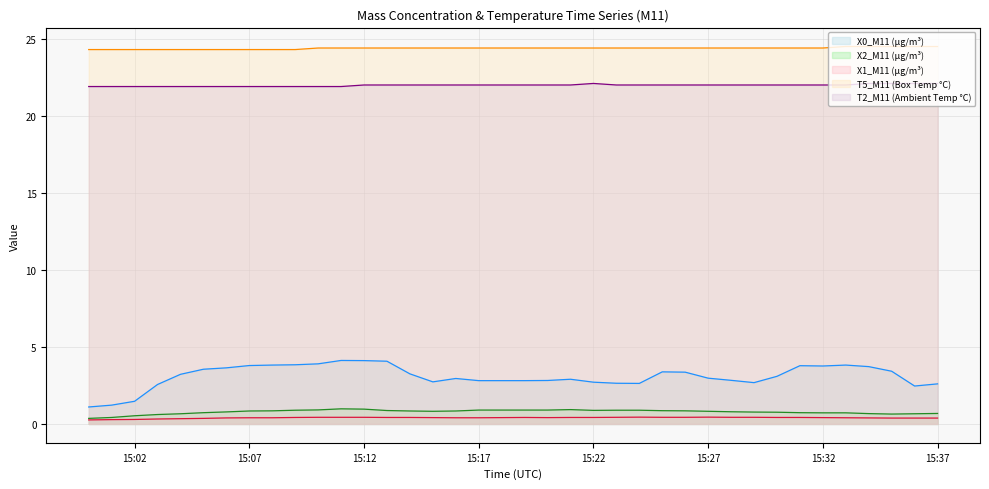

Reading left to right, list all the values displayed in this chart.

X0_M11 (μg/m³): 1.1	1.2	1.5	2.6	3.2	3.5	3.6	3.8	3.8	3.8	3.9	4.1	4.1	4.1	3.2	2.7	3.0	2.8	2.8	2.8	2.8	2.9	2.7	2.6	2.6	3.4	3.4	3.0	2.8	2.7	3.1	3.8	3.8	3.8	3.7	3.4	2.5	2.6
X2_M11 (μg/m³): 0.4	0.4	0.5	0.6	0.7	0.7	0.8	0.8	0.8	0.9	0.9	1.0	1.0	0.9	0.8	0.8	0.8	0.9	0.9	0.9	0.9	0.9	0.9	0.9	0.9	0.9	0.8	0.8	0.8	0.8	0.8	0.7	0.7	0.7	0.7	0.6	0.7	0.7
X1_M11 (μg/m³): 0.3	0.3	0.3	0.3	0.3	0.4	0.4	0.4	0.4	0.4	0.4	0.4	0.4	0.4	0.4	0.4	0.4	0.4	0.4	0.4	0.4	0.4	0.4	0.4	0.4	0.4	0.4	0.4	0.4	0.4	0.4	0.4	0.4	0.4	0.4	0.4	0.4	0.4
T5_M11 (Box Temp °C): 24.3	24.3	24.3	24.3	24.3	24.3	24.3	24.3	24.3	24.3	24.4	24.4	24.4	24.4	24.4	24.4	24.4	24.4	24.4	24.4	24.4	24.4	24.4	24.4	24.4	24.4	24.4	24.4	24.4	24.4	24.4	24.4	24.4	24.5	24.5	24.5	24.5	24.5
T2_M11 (Ambient Temp °C): 21.9	21.9	21.9	21.9	21.9	21.9	21.9	21.9	21.9	21.9	21.9	21.9	22.0	22.0	22.0	22.0	22.0	22.0	22.0	22.0	22.0	22.0	22.1	22.0	22.0	22.0	22.0	22.0	22.0	22.0	22.0	22.0	22.0	22.0	22.1	22.1	22.1	22.1